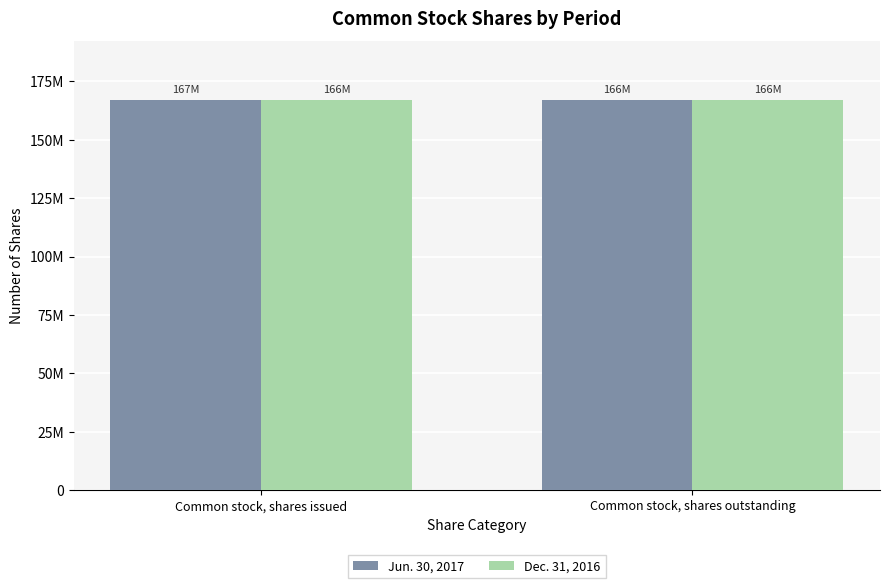

The Jun. 30, 2017 series shows 166832722 at Common stock, shares outstanding. True or false?

True